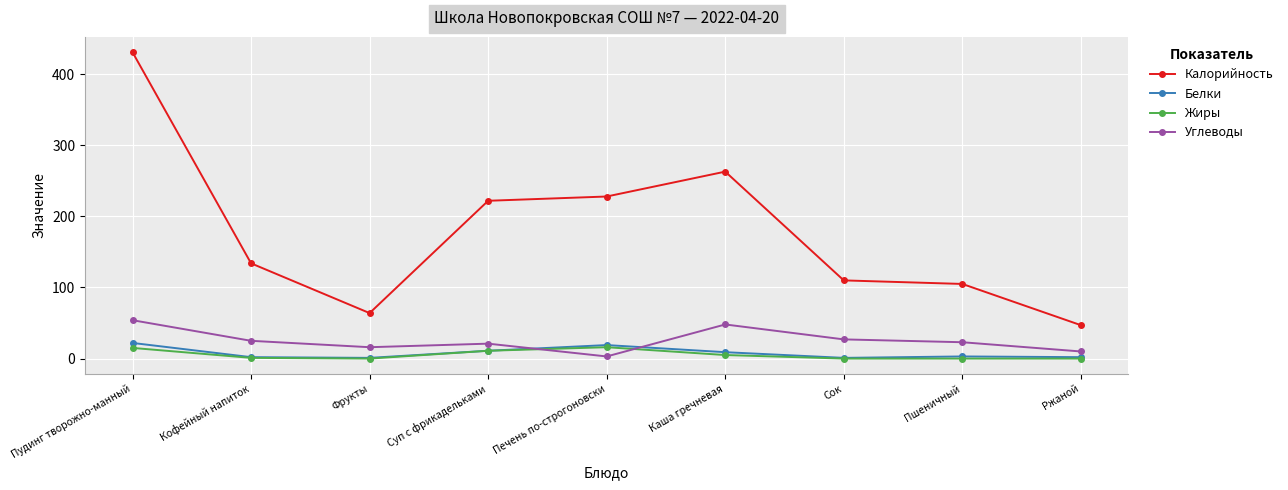

Is the value of Жиры at Фрукты greater than the value of Калорийность at Сок?

No